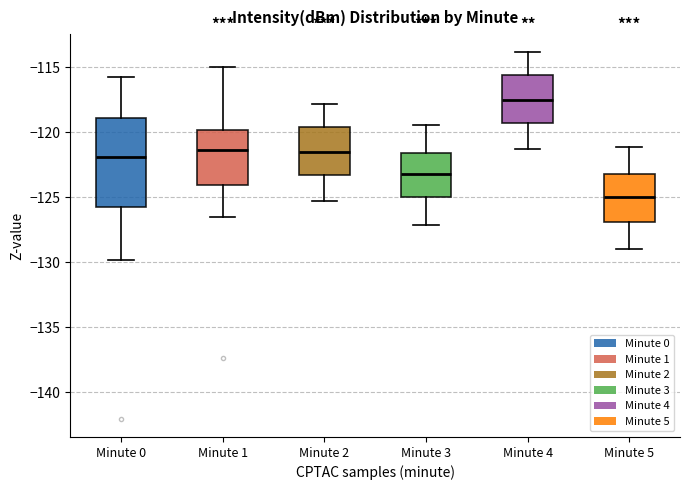

Reading left to right, read every box against the y-axis: the position of its median line, the range the box covers, and the ends of its whiskers. The values are not printed on the chart, so give them approximately, as read against the axis.

Minute 0: median -122.0, box -125.5 to -119.0, whiskers -130.0 to -116.0
Minute 1: median -121.5, box -124.0 to -120.0, whiskers -126.5 to -115.0
Minute 2: median -121.5, box -123.5 to -119.5, whiskers -125.5 to -118.0
Minute 3: median -123.0, box -125.0 to -121.5, whiskers -127.0 to -119.5
Minute 4: median -117.5, box -119.5 to -115.5, whiskers -121.5 to -114.0
Minute 5: median -125.0, box -127.0 to -123.0, whiskers -129.0 to -121.0